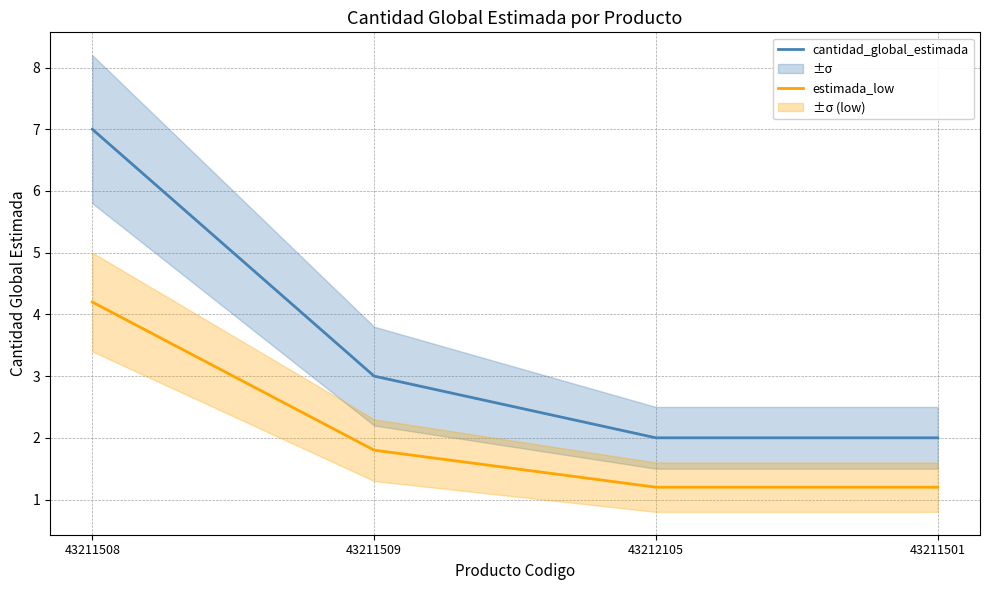

What is the maximum value shown in the chart?

7.0